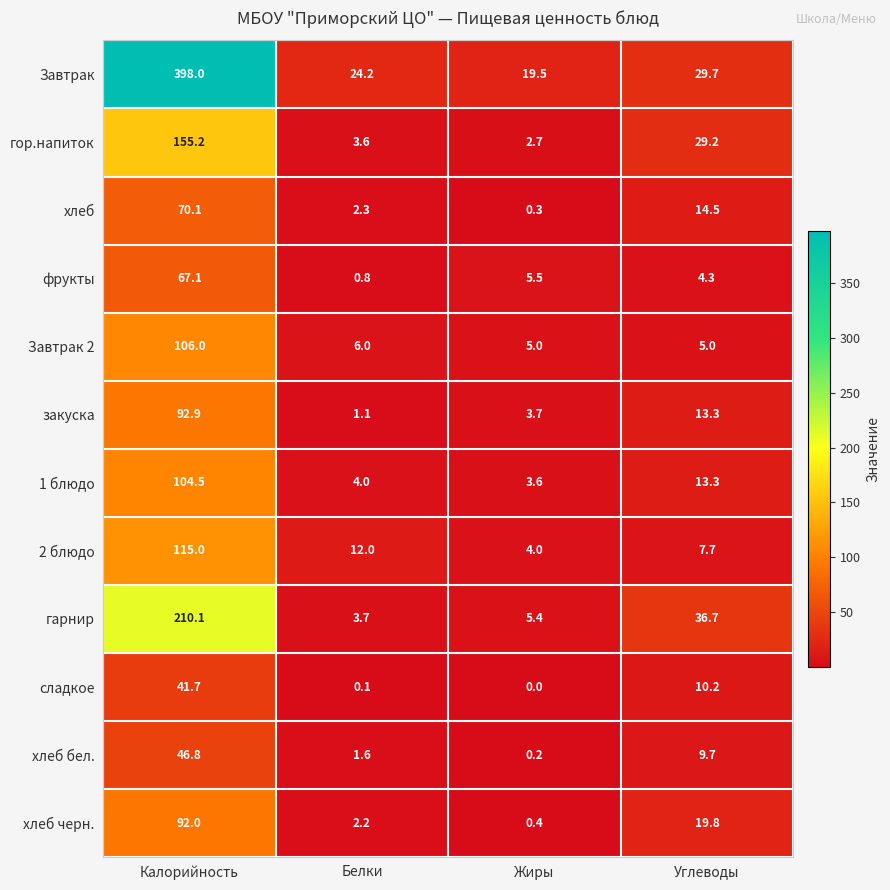

What is the sum of the гарнир values at Белки and Калорийность?

213.8